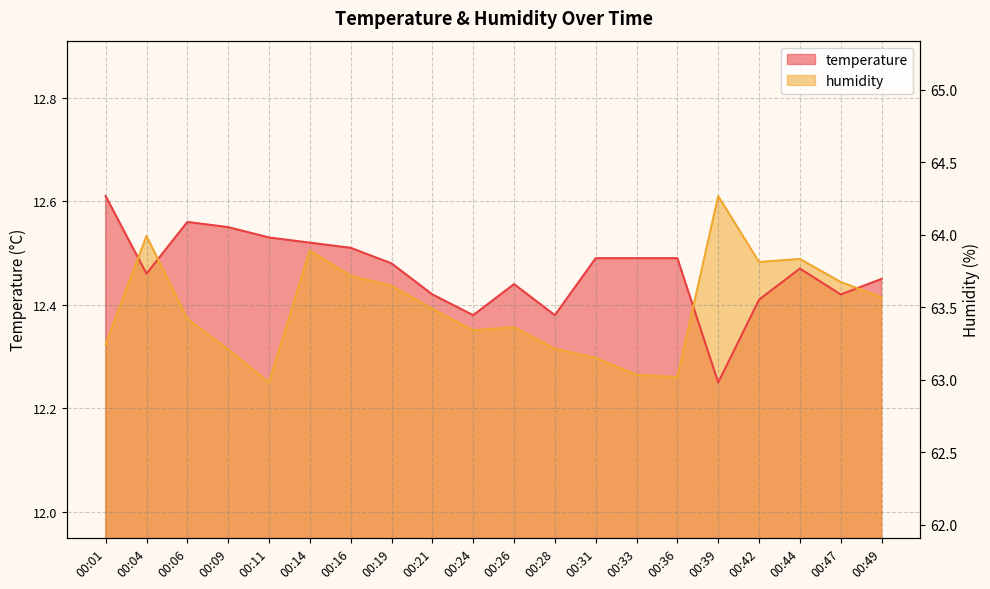

True or false: temperature has a value of 17.0 at 00:33.

False